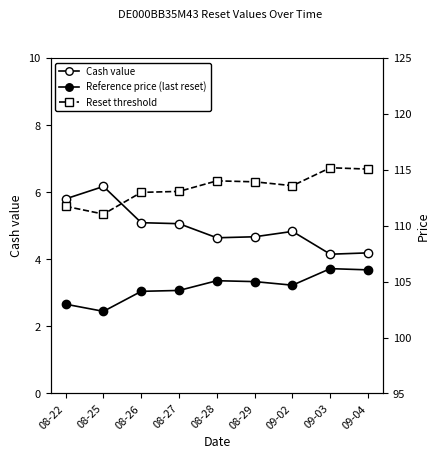

At which category does Reset threshold reach its first local valley?

08-25